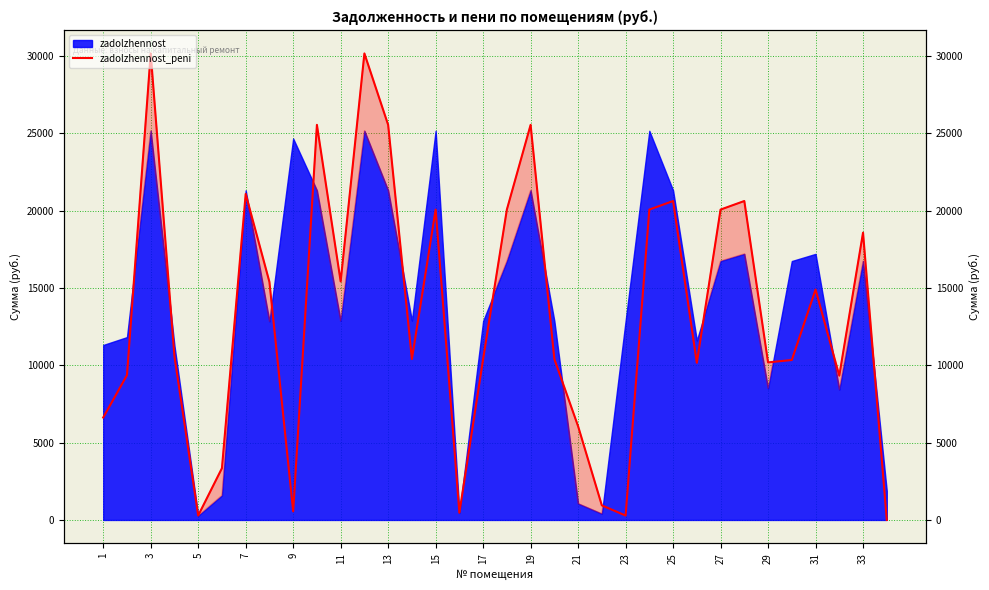

How many points are higher than both their immediate neighbors (excluding endpoints)?

10